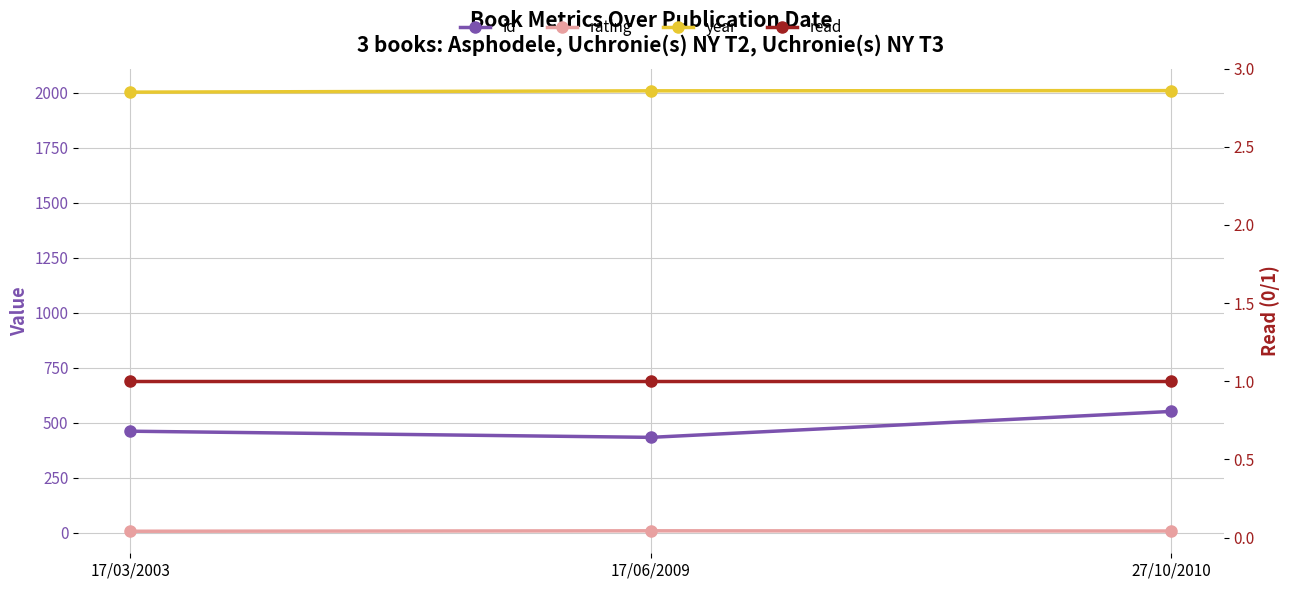

Is the value of rating at 17/03/2003 greater than the value of id at 17/06/2009?

No